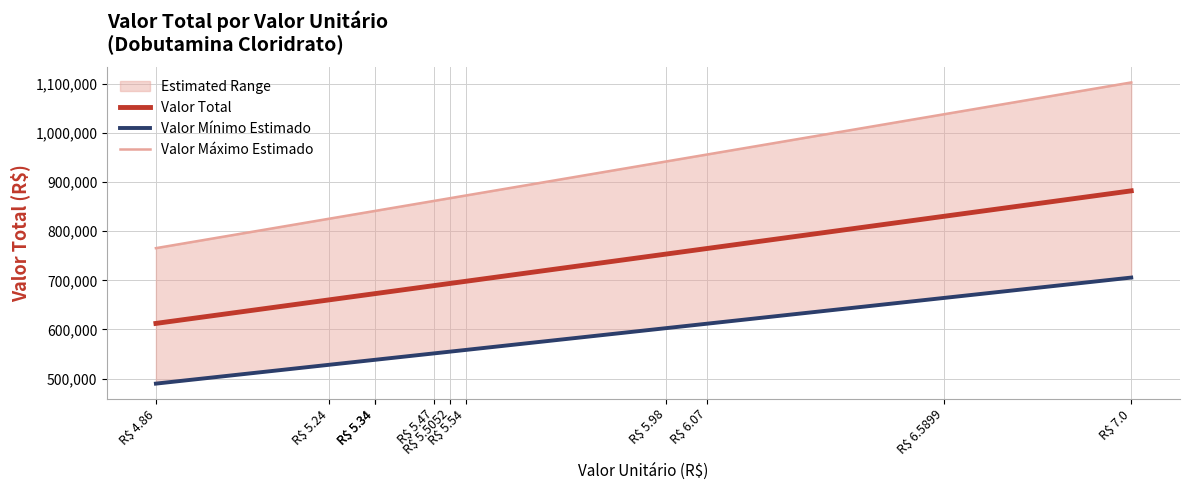

The value of Valor Mínimo Estimado at R$ 5.34 is 145752.9. True or false?

False